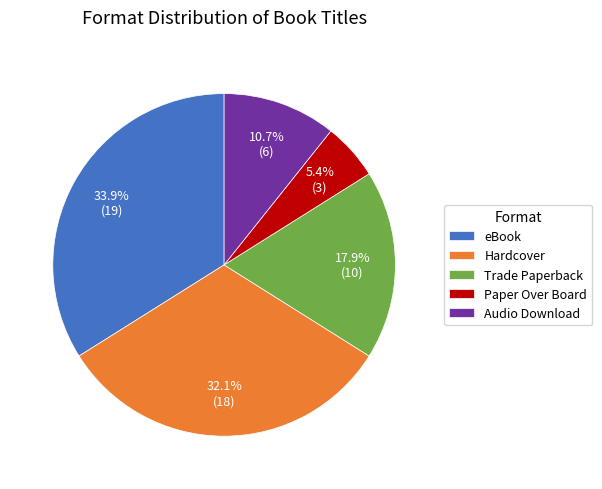

To the nearest percent, what portion does eBook represent?

34%